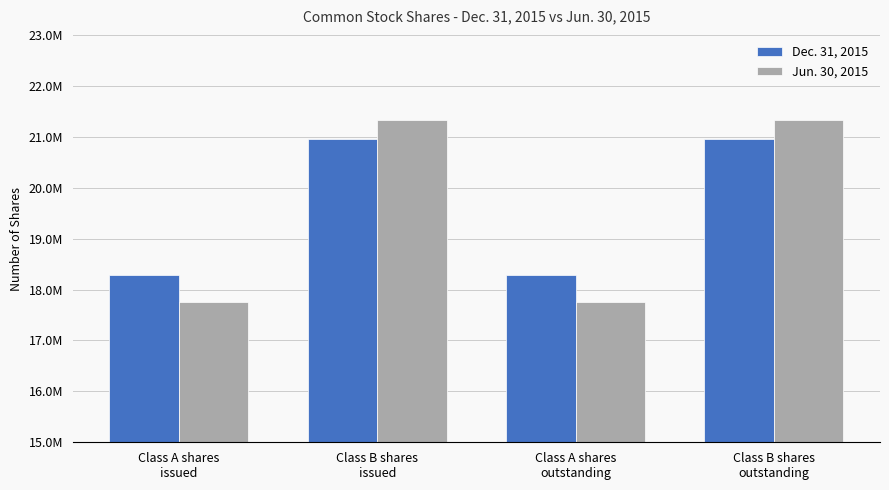

What is the average value of the Jun. 30, 2015 series?

19534034